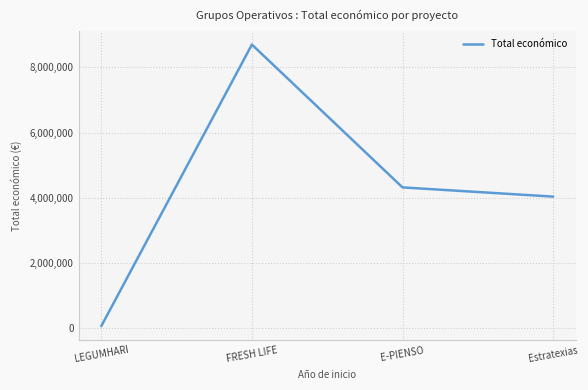

What is the average value?

4277250